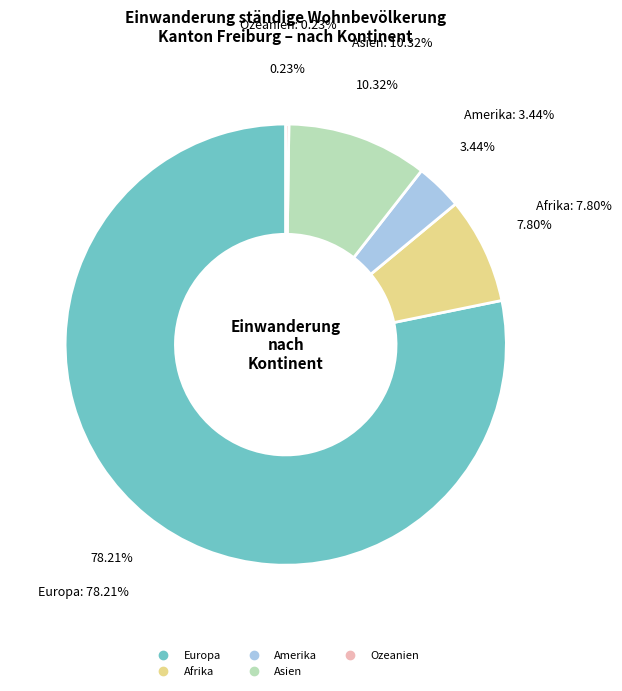

Which category accounts for the majority?

Europa